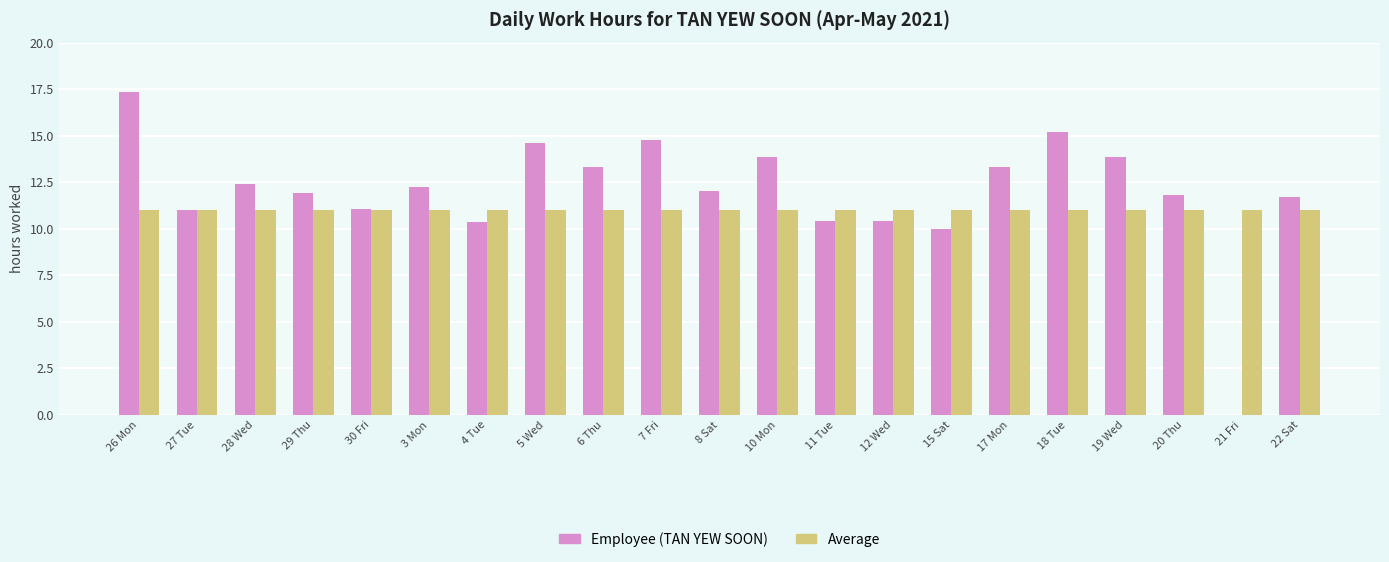

What is the sum of the Average values at 7 Fri and 20 Thu?

22.0